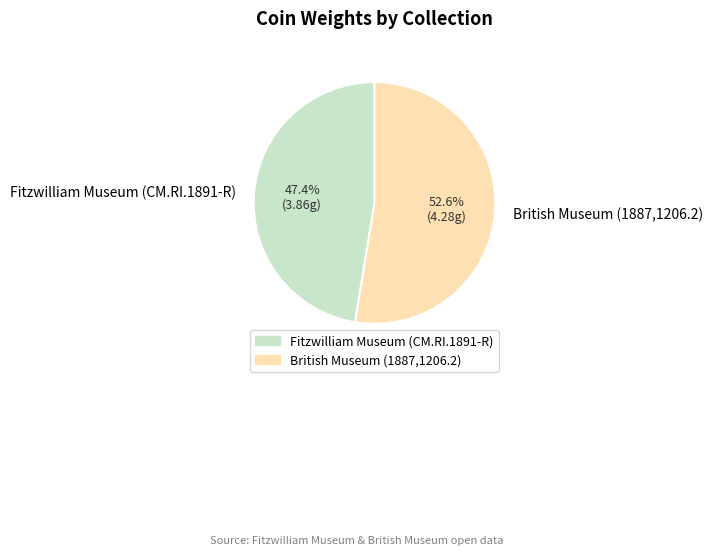

What percentage is the British Museum (1887,1206.2) slice, to the nearest percent?

53%